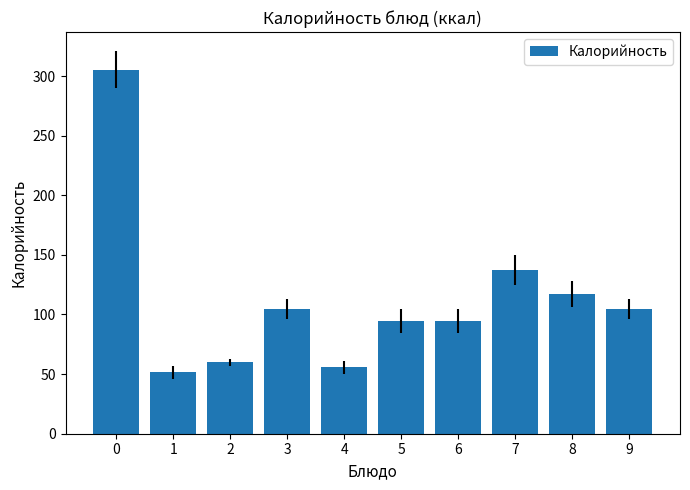

What is the smallest value displayed?

51.4